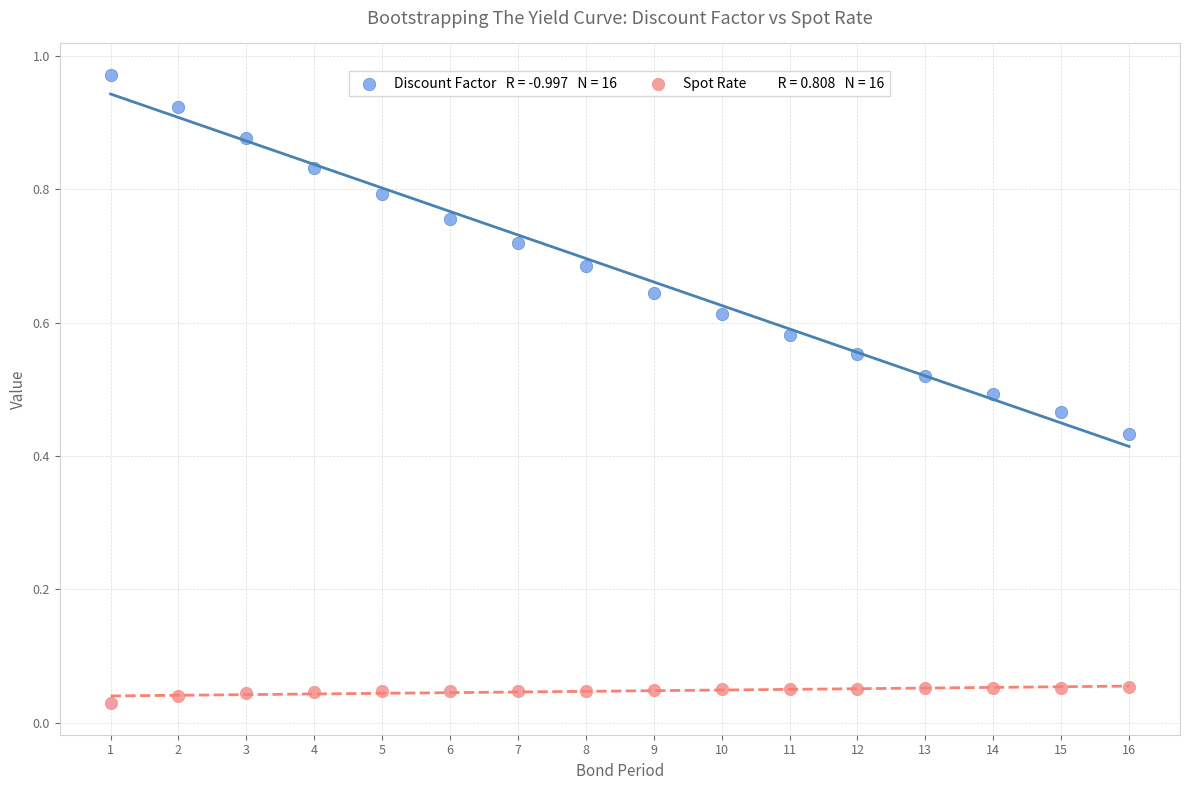

Across all data points, what is the range of X values (max minus min)?

15.0